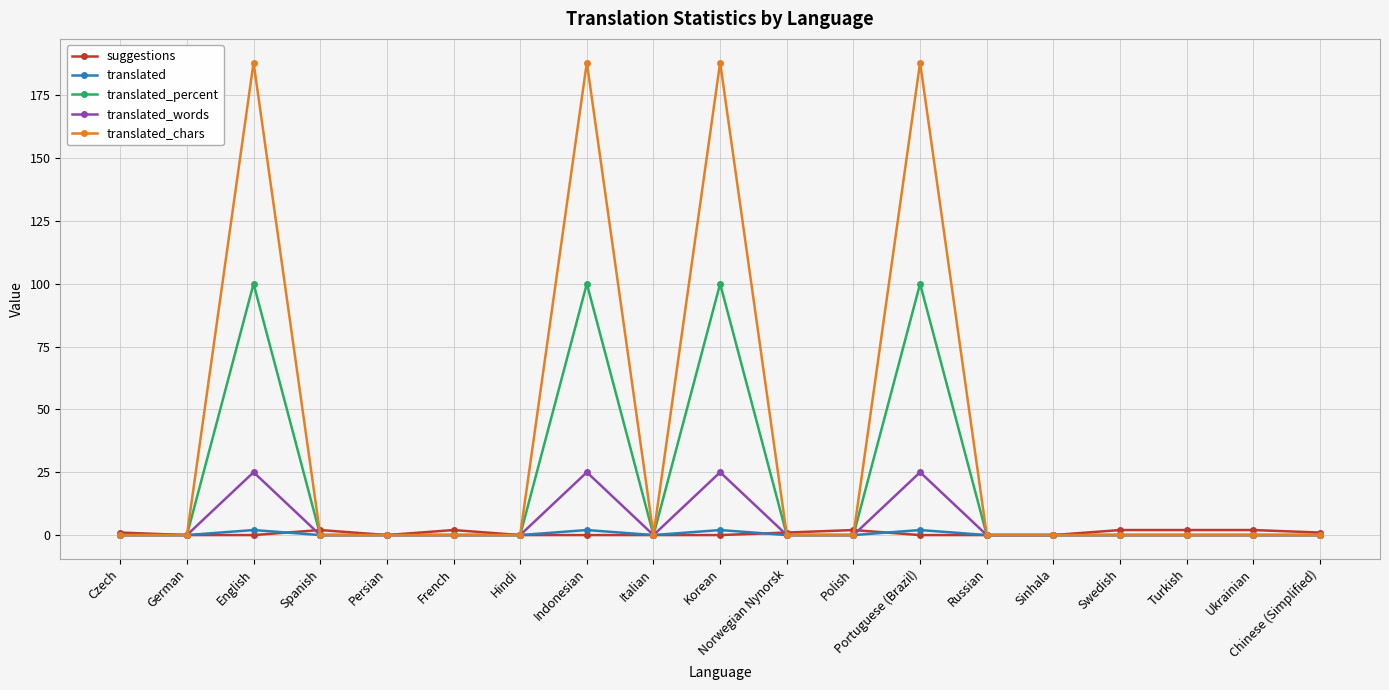

At how many categories does at least one series exceed 92?

4